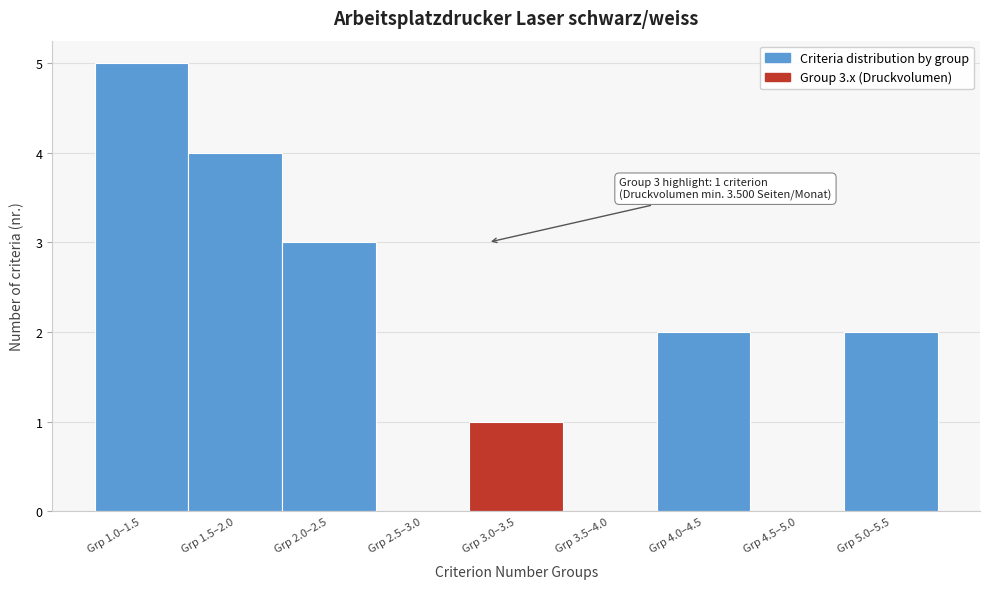

Reading left to right, what are all the values shown in this chart?

Grp 1.0–1.5=5	Grp 1.5–2.0=4	Grp 2.0–2.5=3	Grp 2.5–3.0=0	Grp 3.0–3.5=1	Grp 3.5–4.0=0	Grp 4.0–4.5=2	Grp 4.5–5.0=0	Grp 5.0–5.5=2